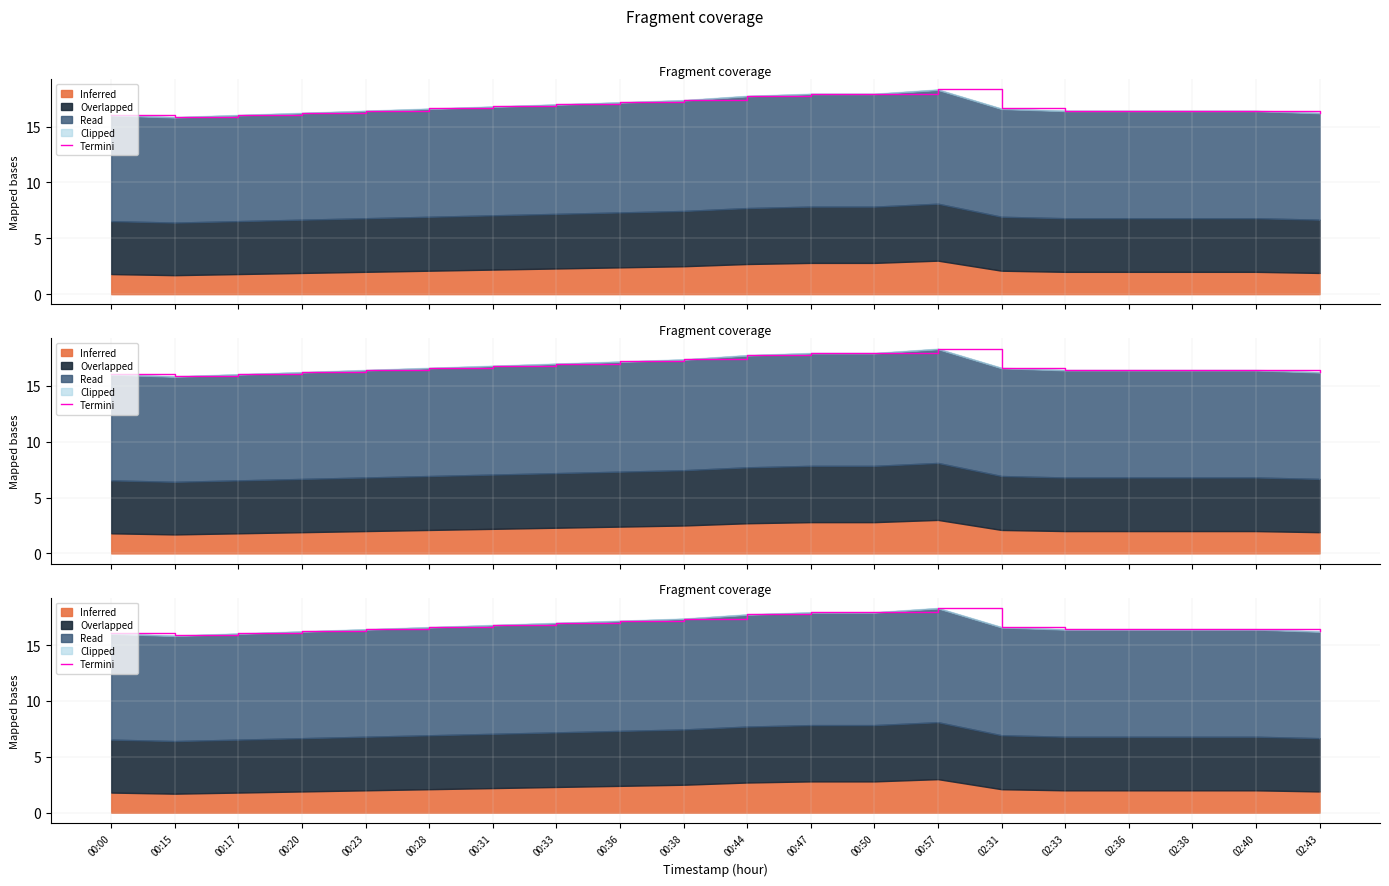

What value does the data have at 00:00?

16.1